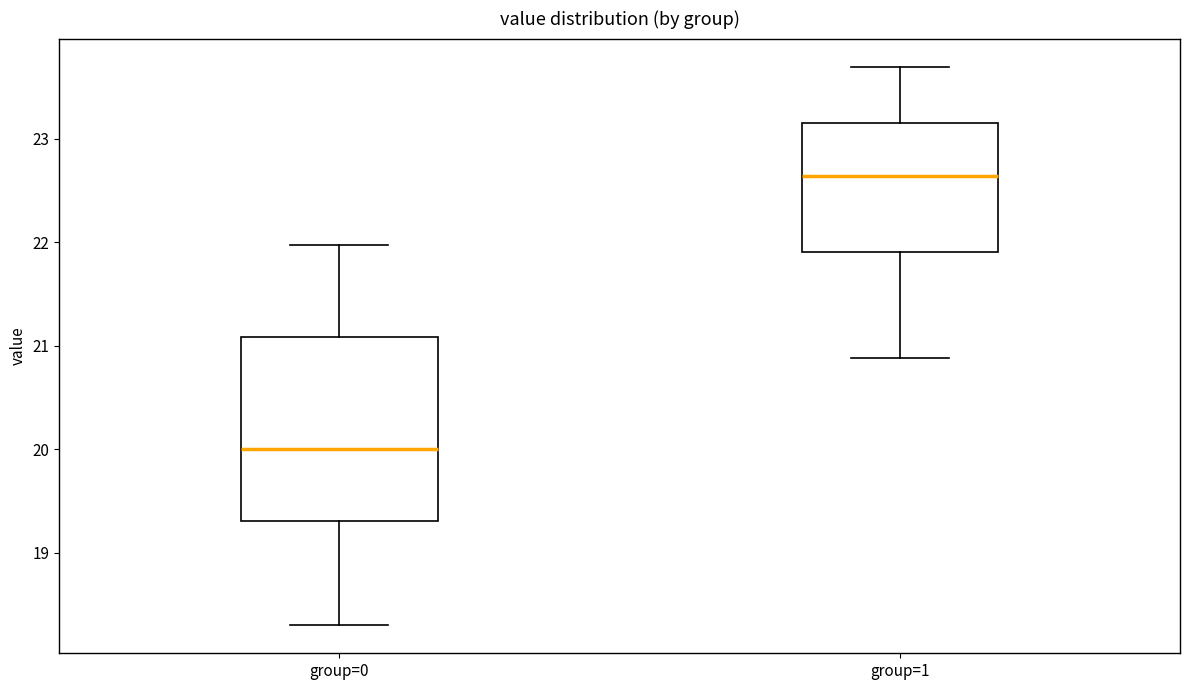

Where does the upper whisker of the box for group=0 end on the y-axis? The values are not printed on the chart, so give them approximately, as read against the axis.

22.0